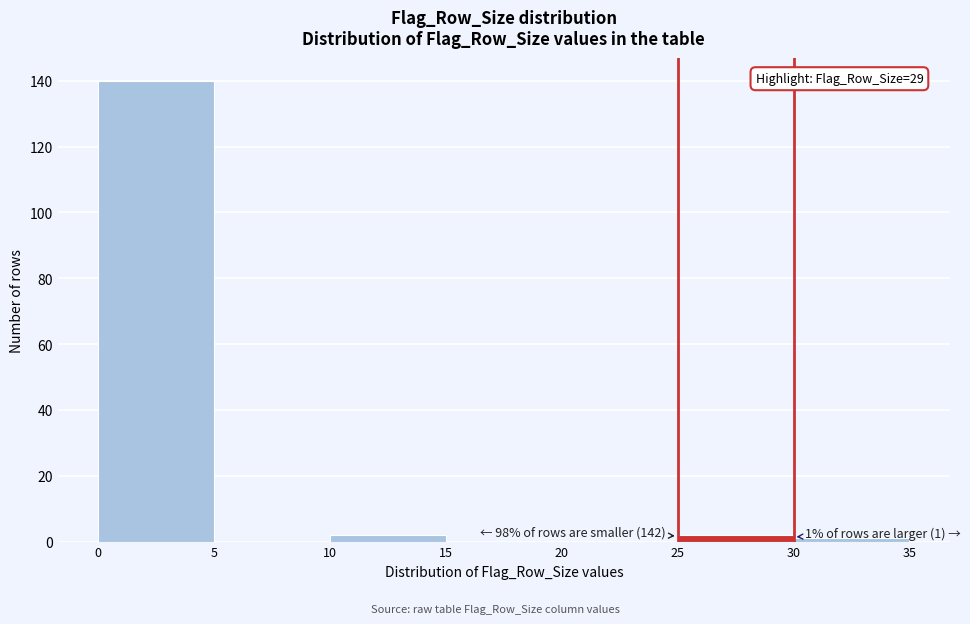

Over which range of the x-axis is the bar tallest?

0 to 5